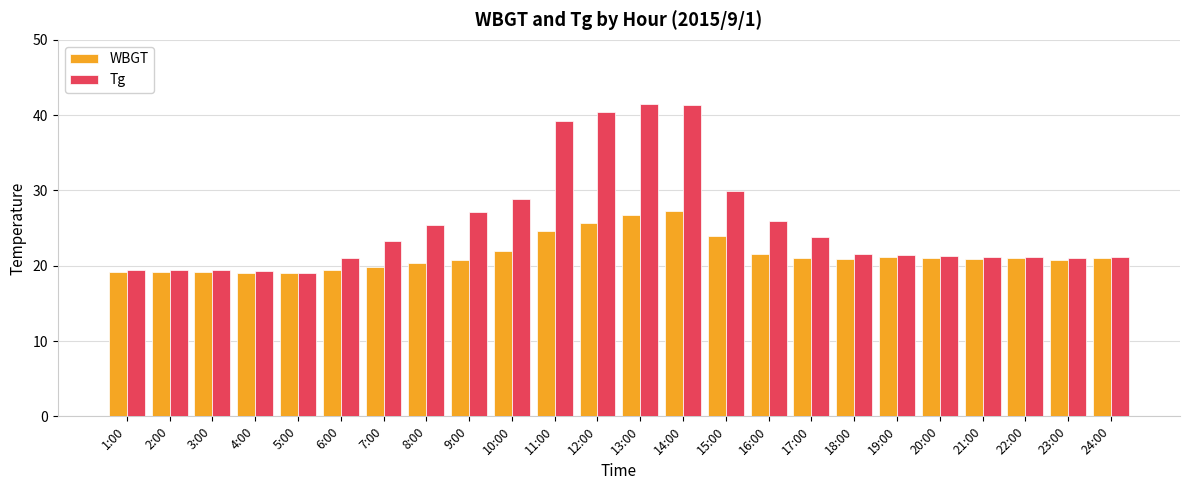

What is the difference between the WBGT values at 24:00 and 3:00?

1.8